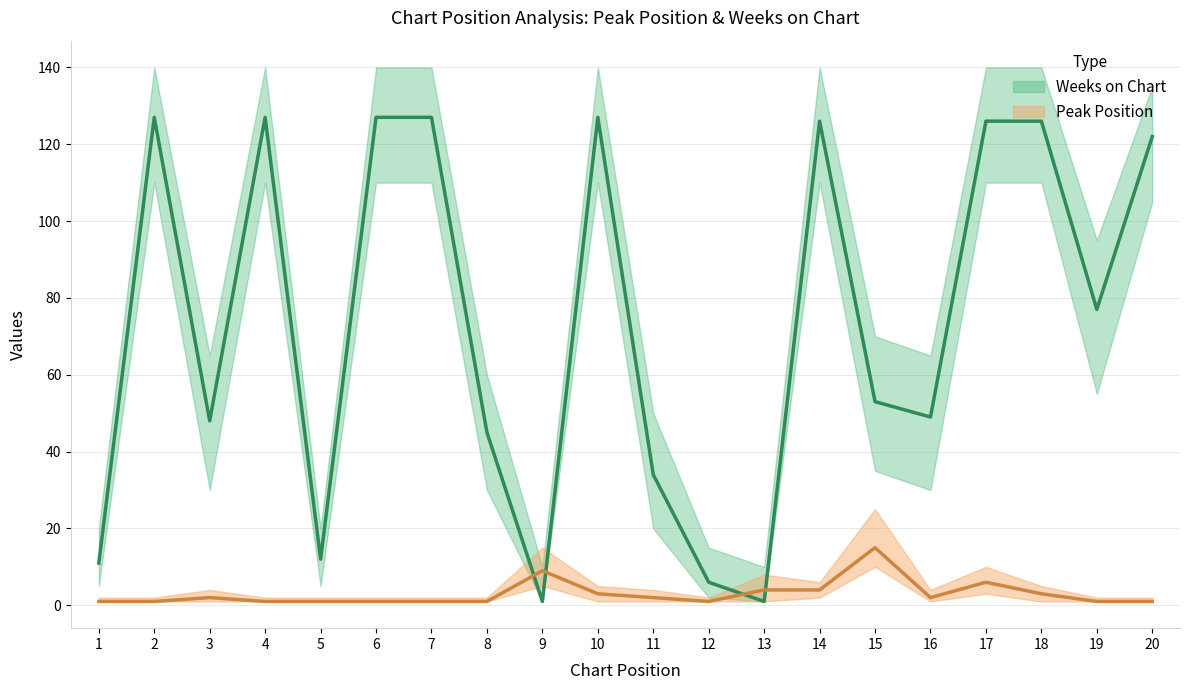

What is the value of the Weeks on Chart point at the 9th from the left?

1